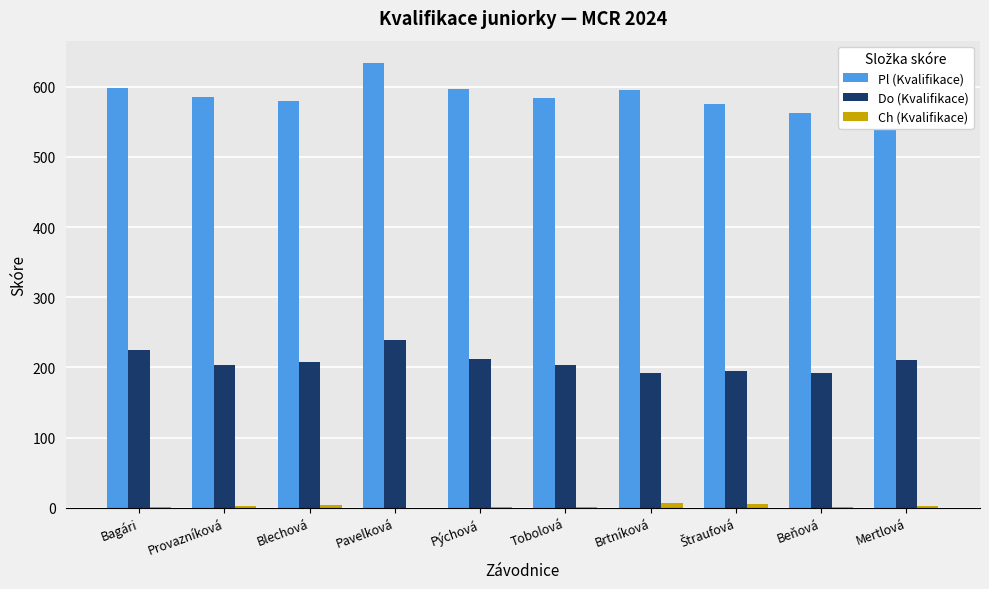

How many groups of bars are there?

10